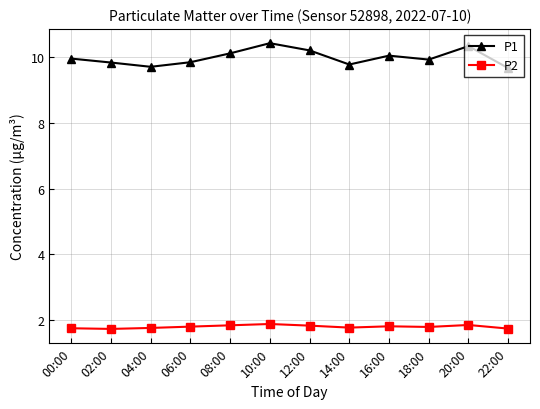

What is the spread (max minus min) of values at 14:00?

8.0